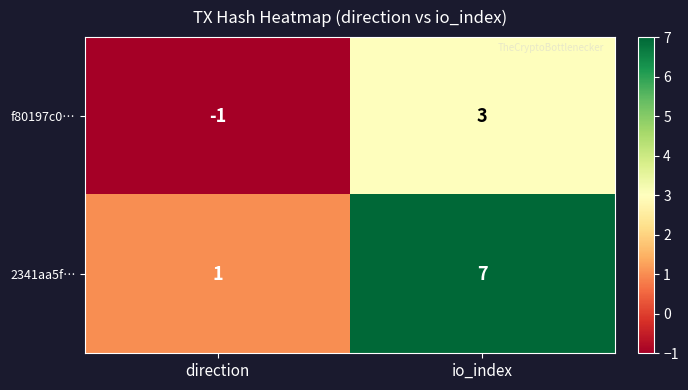

Read the 2341aa5f… value at io_index.

7